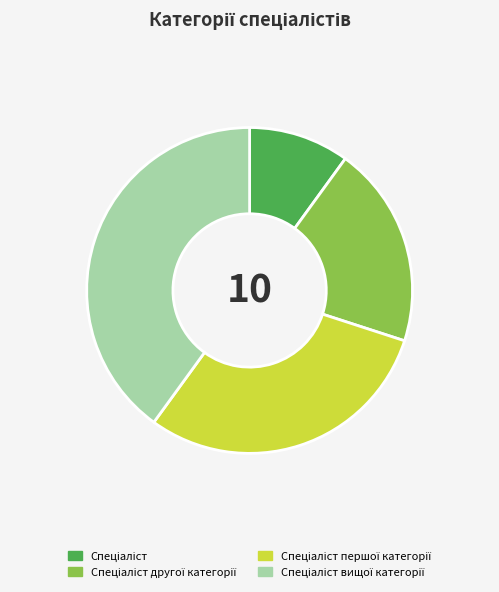

Is there a majority slice in this chart?

No